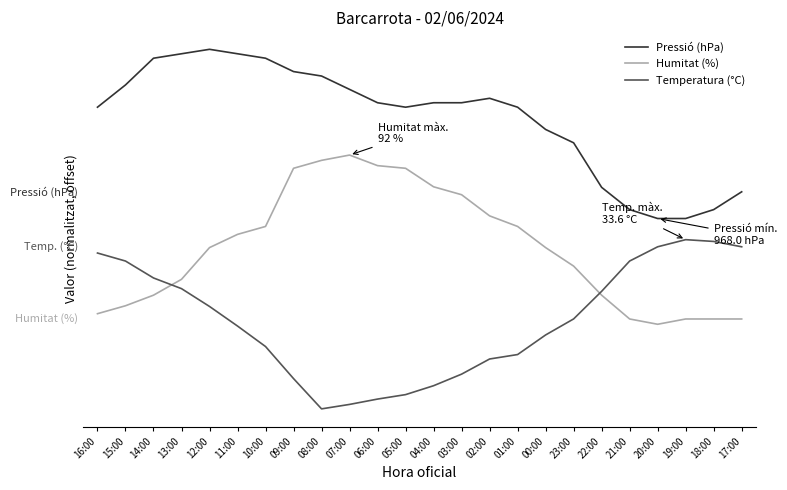

How many data points in Temperatura (°C) are above 62?

12